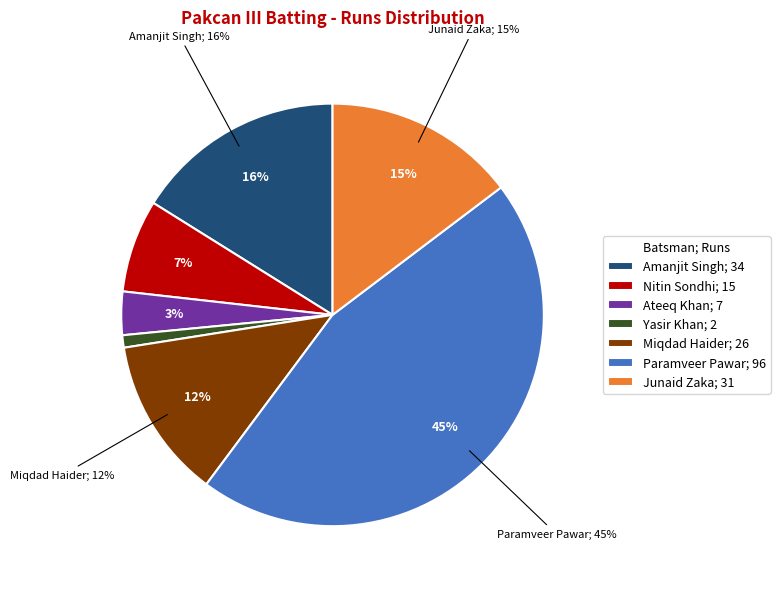

True or false: Ateeq Khan accounts for 16% of the total.

False